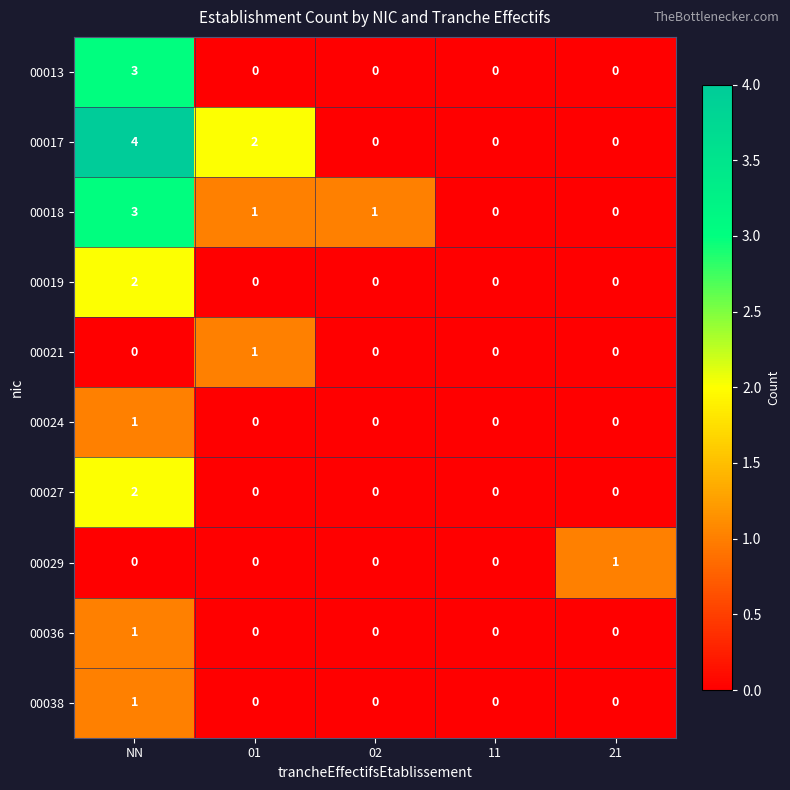

Which series has the widest spread of values?

00017